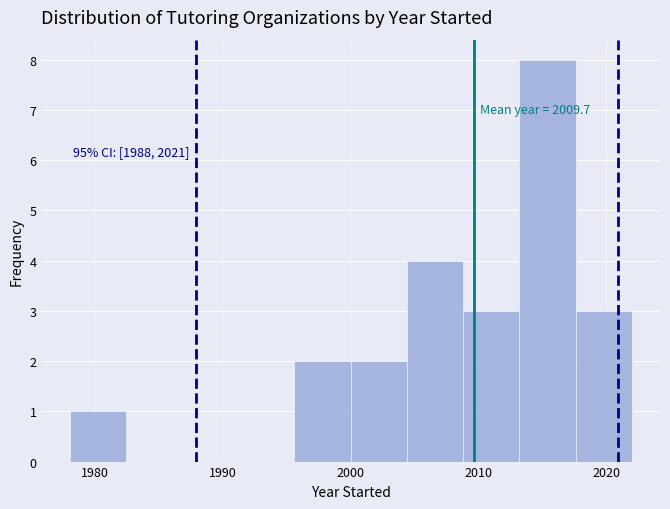

Over which range of the x-axis is the bar tallest?

2013.2 to 2017.6